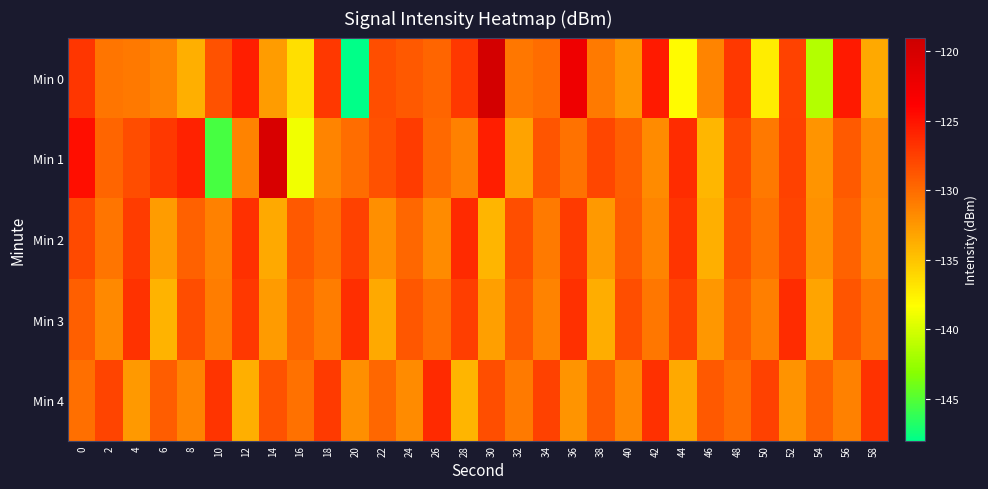

At 16, list the series in order from largest to smallest.

Min 2, Min 3, Min 4, Min 0, Min 1